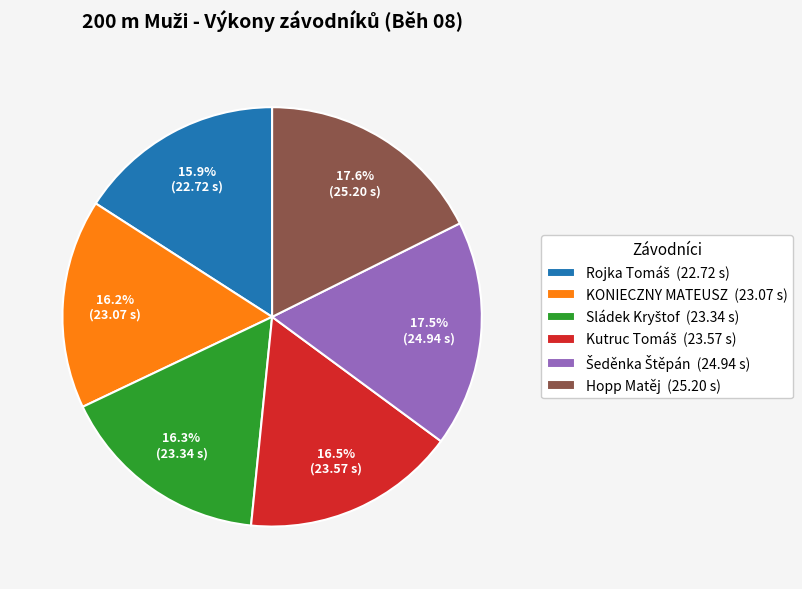

Is there any slice that represents more than half of the pie?

No